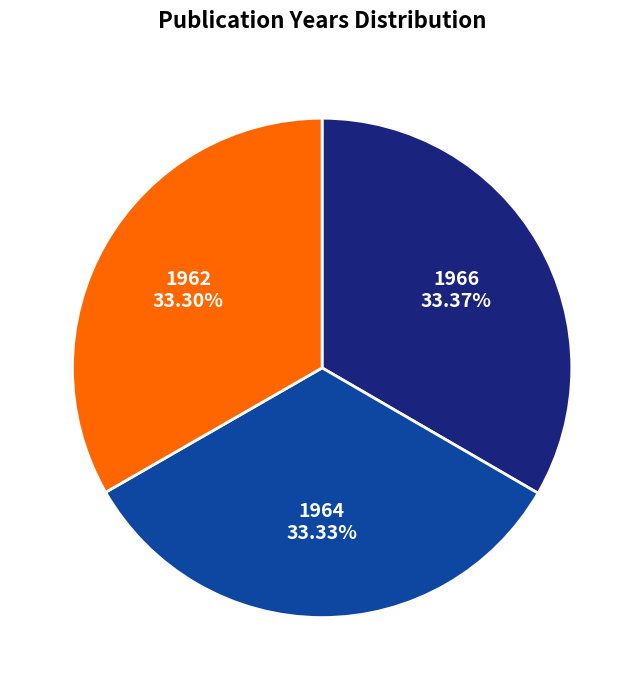

How many segments does this pie chart have?

3